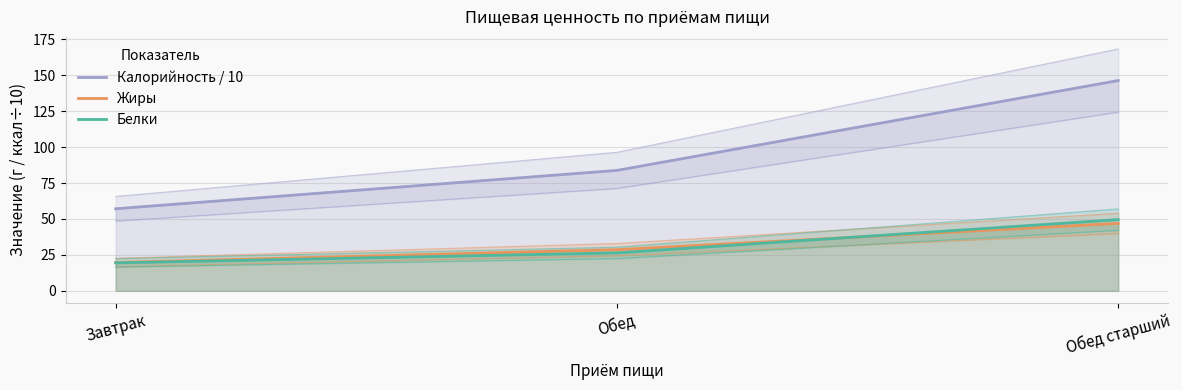

Rank the series at Завтрак from lowest to highest value.

Белки, Жиры, Калорийность / 10